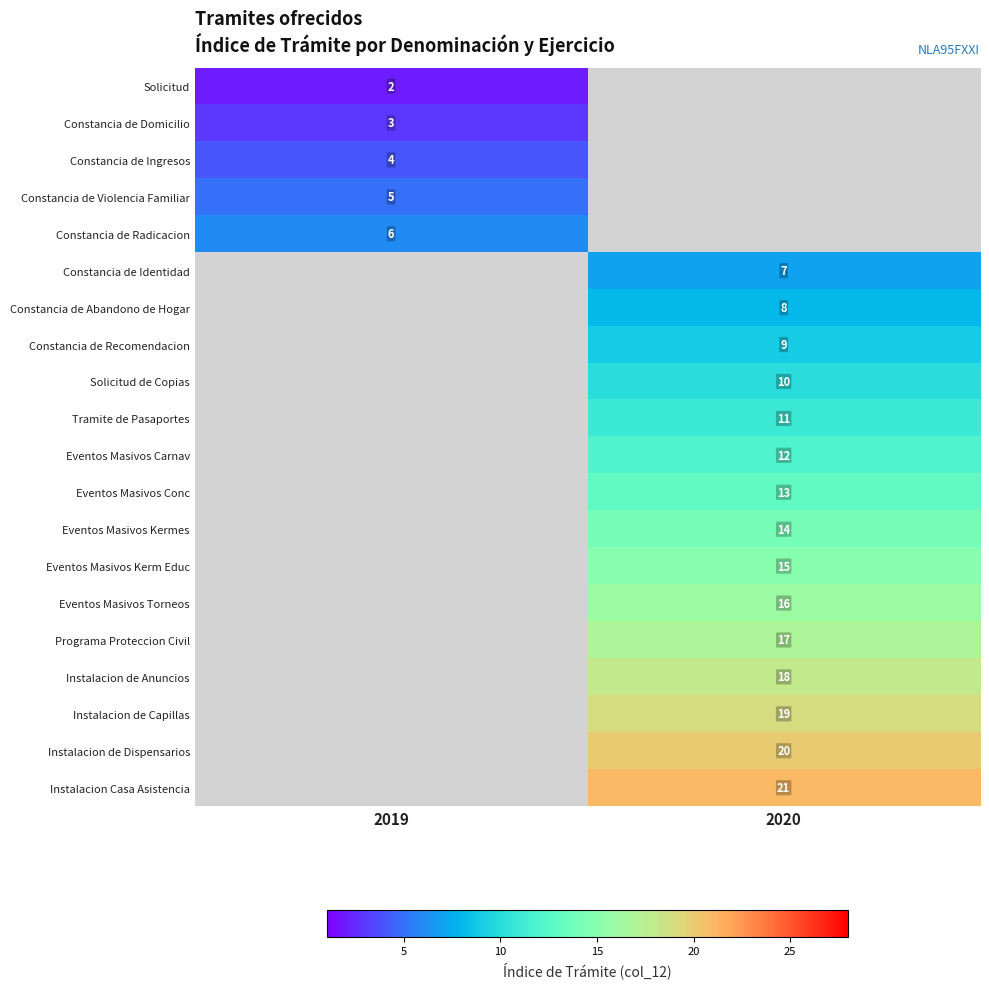

True or false: Constancia de Identidad has a value of 2 at 2020.

False